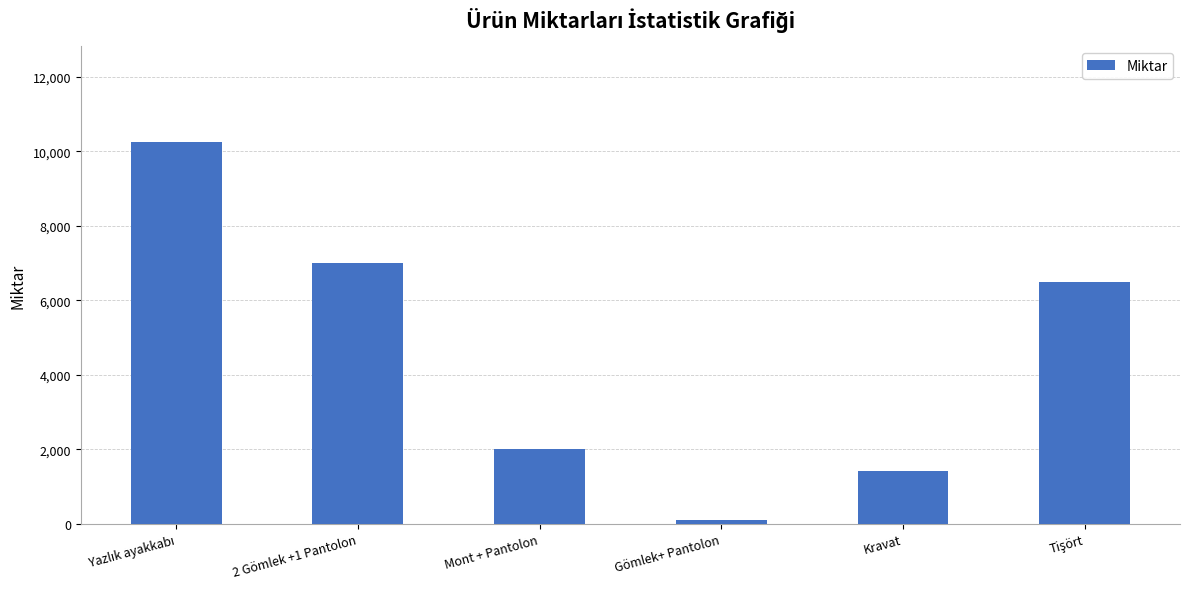

Reading left to right, transcribe all the data shown in this chart.

10250	7000	2000	100	1420	6500